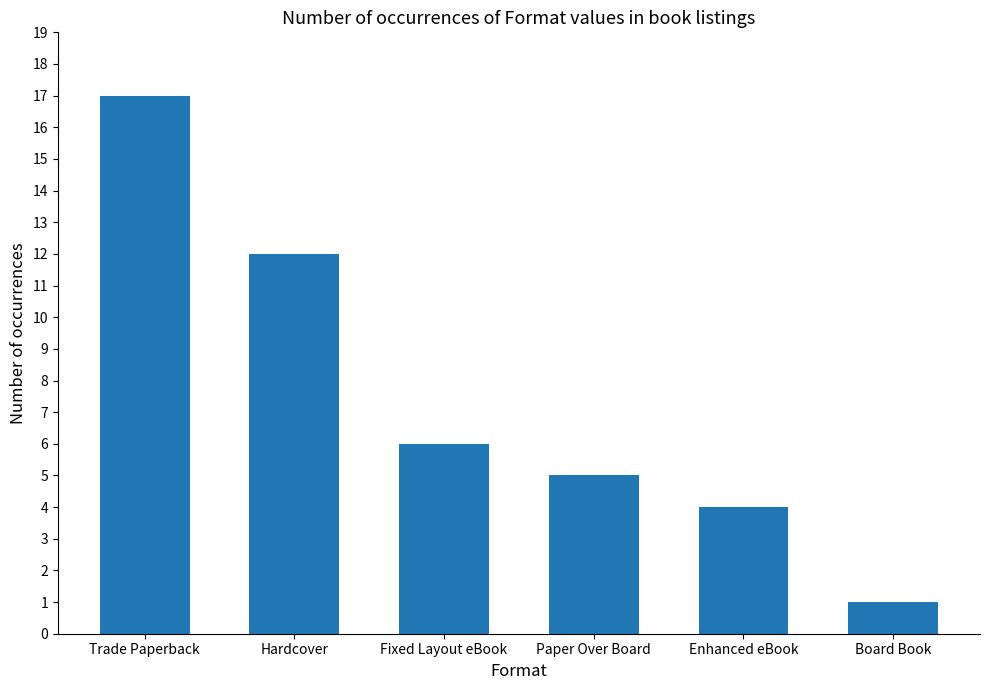

How many bars are there in total?

6